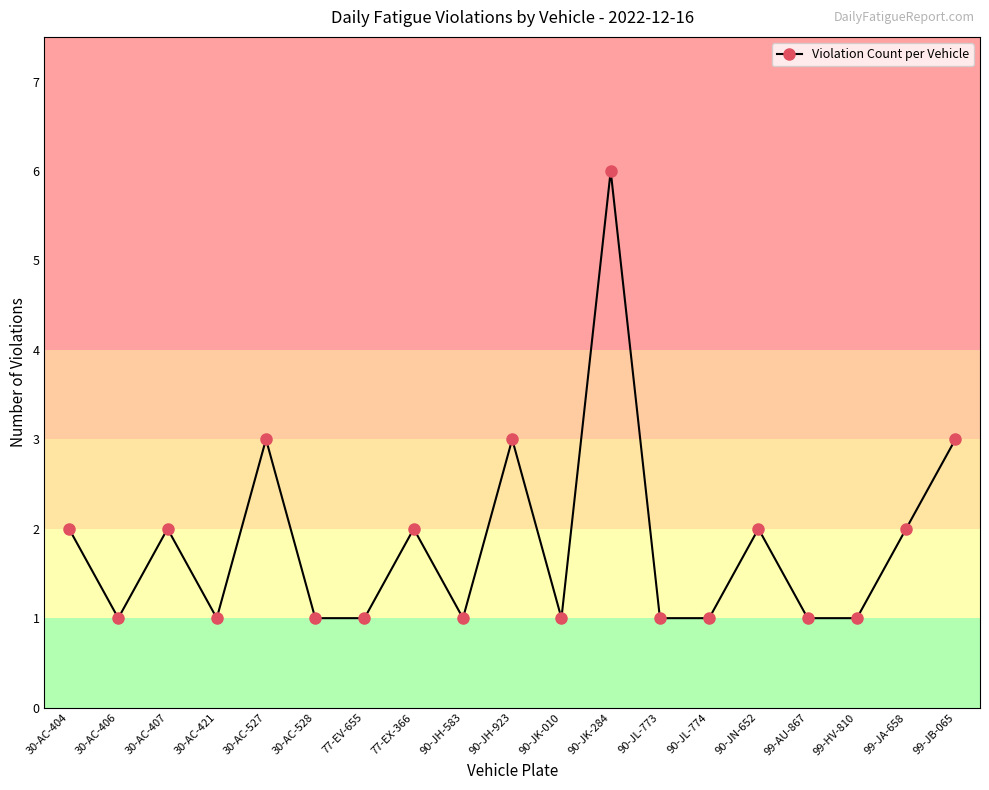

What is the greatest value displayed?

6